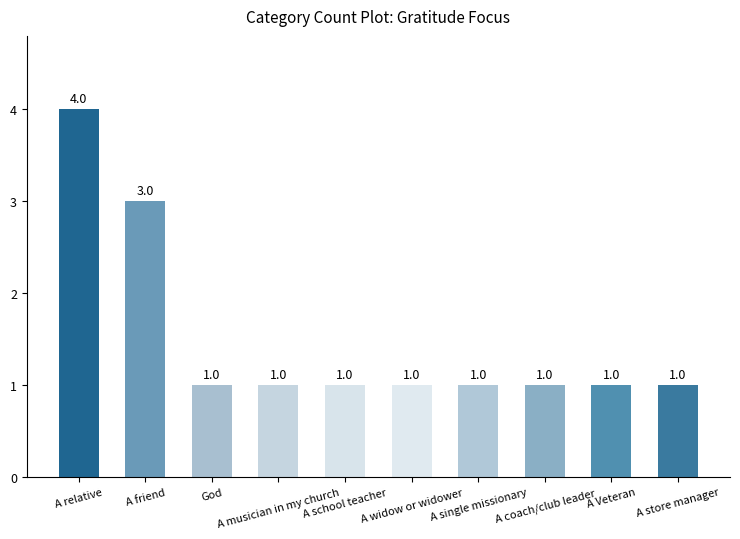

How many bars are there in total?

10